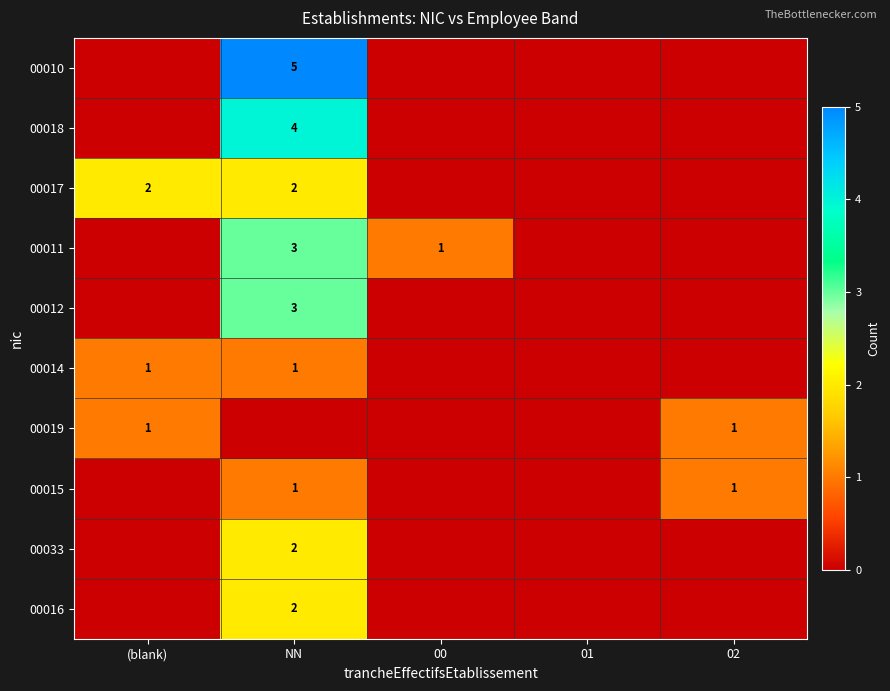

True or false: 00017 has a value of 2 at (blank).

True